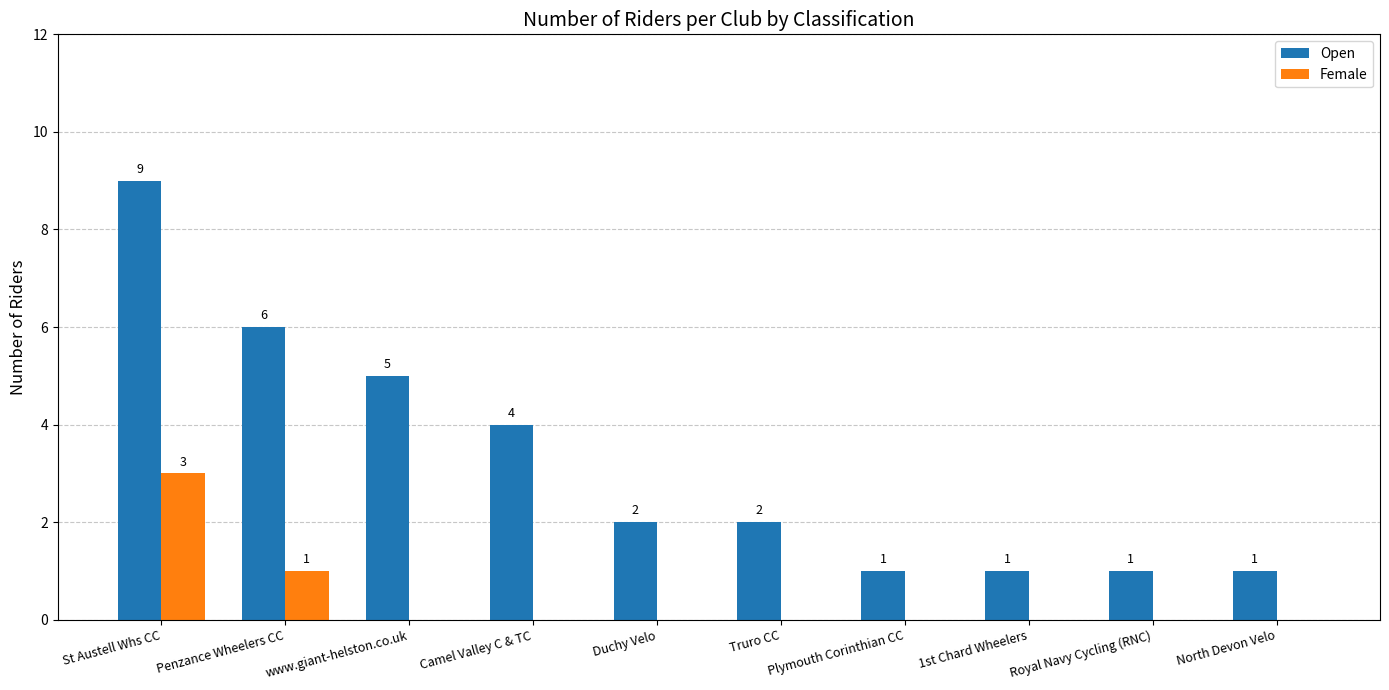

Which series changed the most between St Austell Whs CC and Duchy Velo?

Open